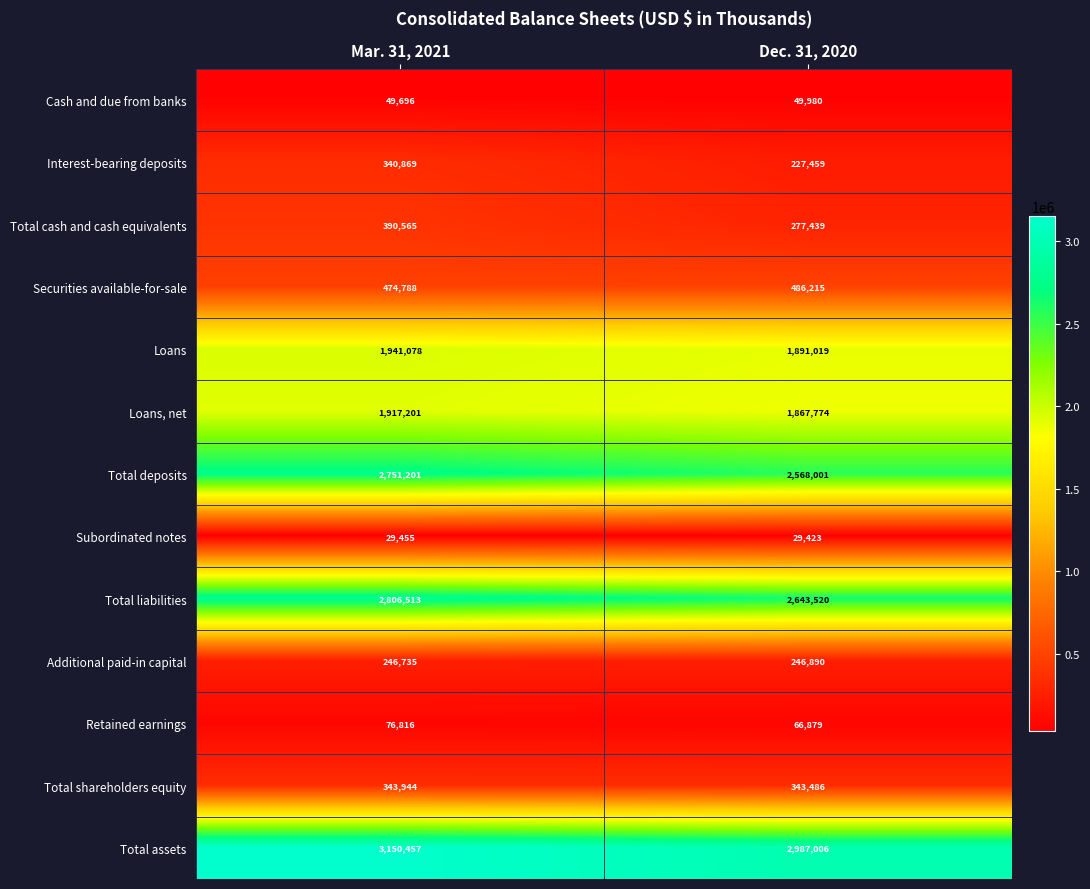

The value of Subordinated notes at Mar. 31, 2021 is 29455. True or false?

True